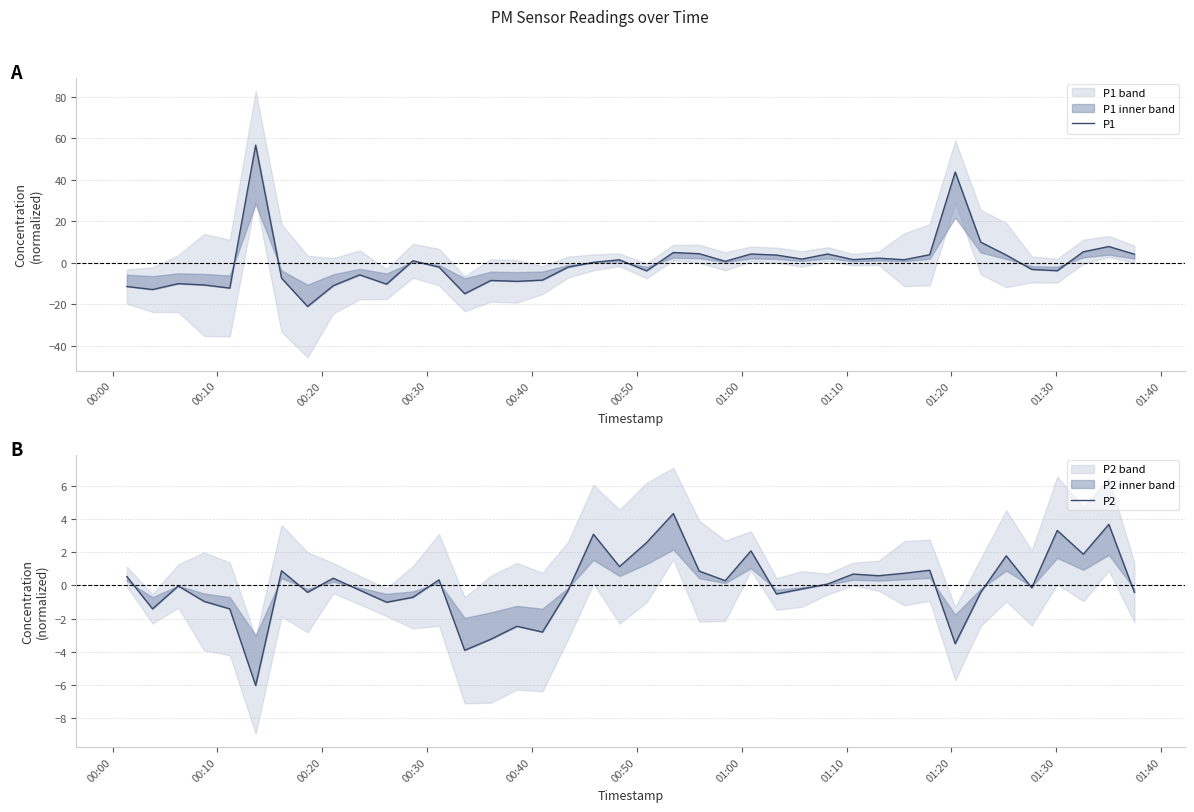

Which series has the widest spread of values?

P1